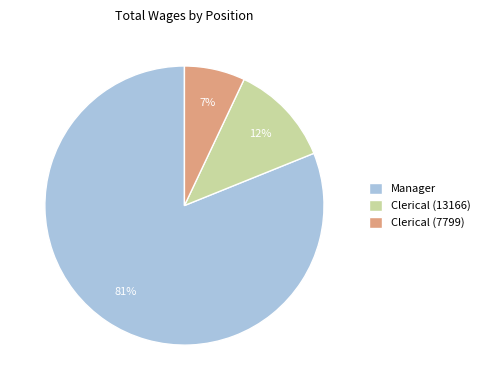

What is the smallest slice in the pie chart?

Clerical (7799)